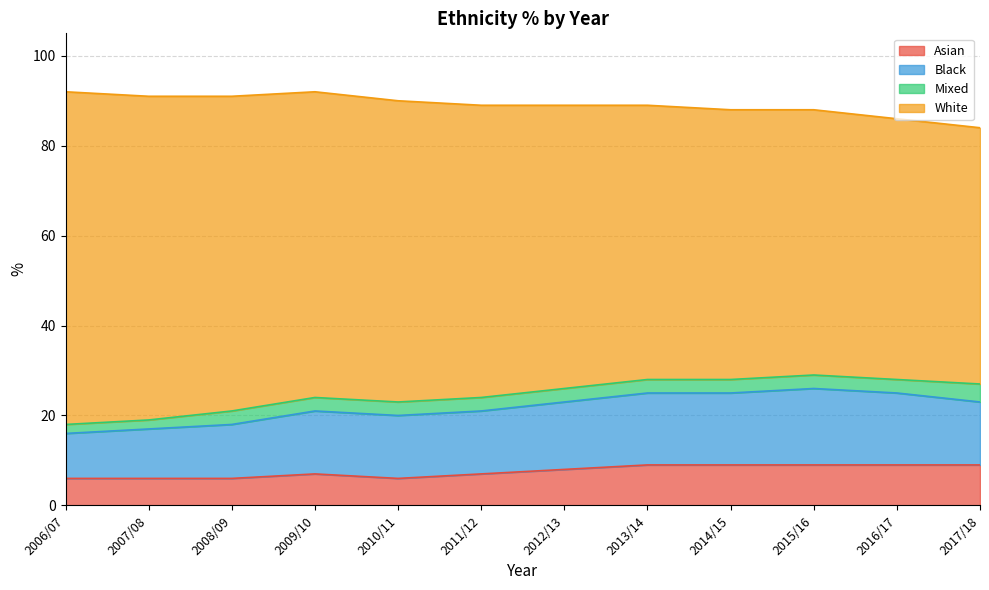

What position from the left is 2014/15?

9